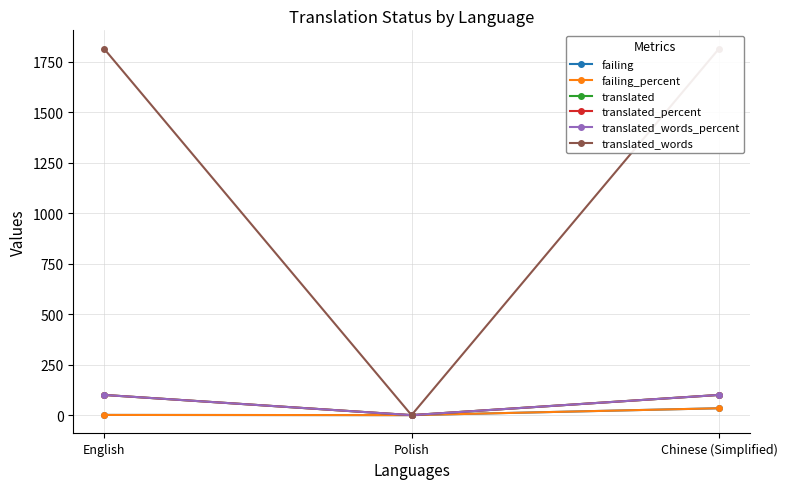

Which category has the lowest value in the translated_words series?

Polish